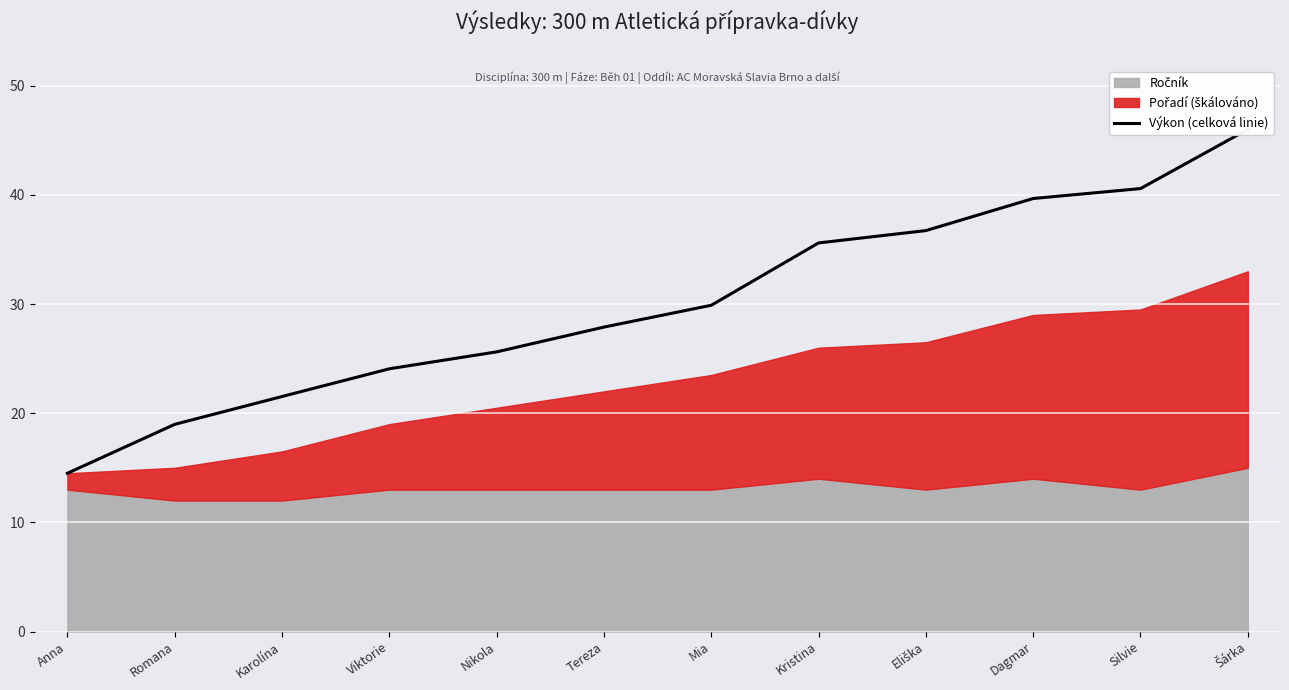

What is the greatest value displayed?

46.0